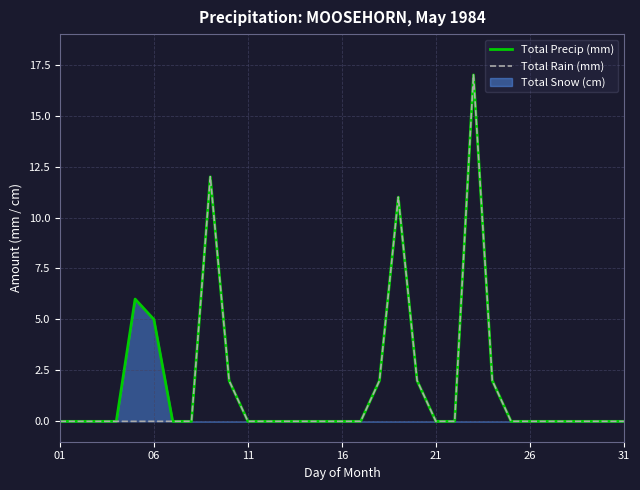

The Total Precip (mm) series shows -11 at 31. True or false?

False